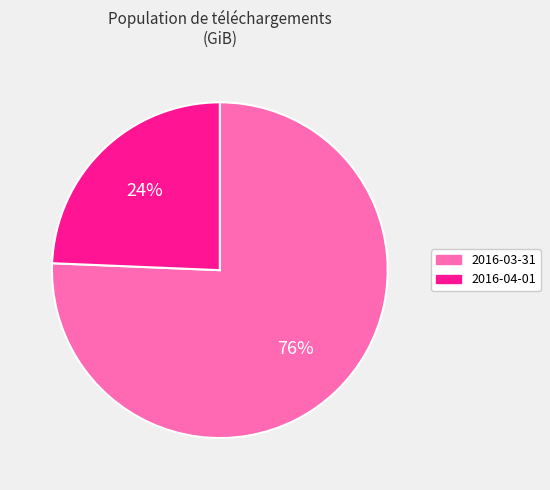

To the nearest percent, what portion does 2016-03-31 represent?

76%